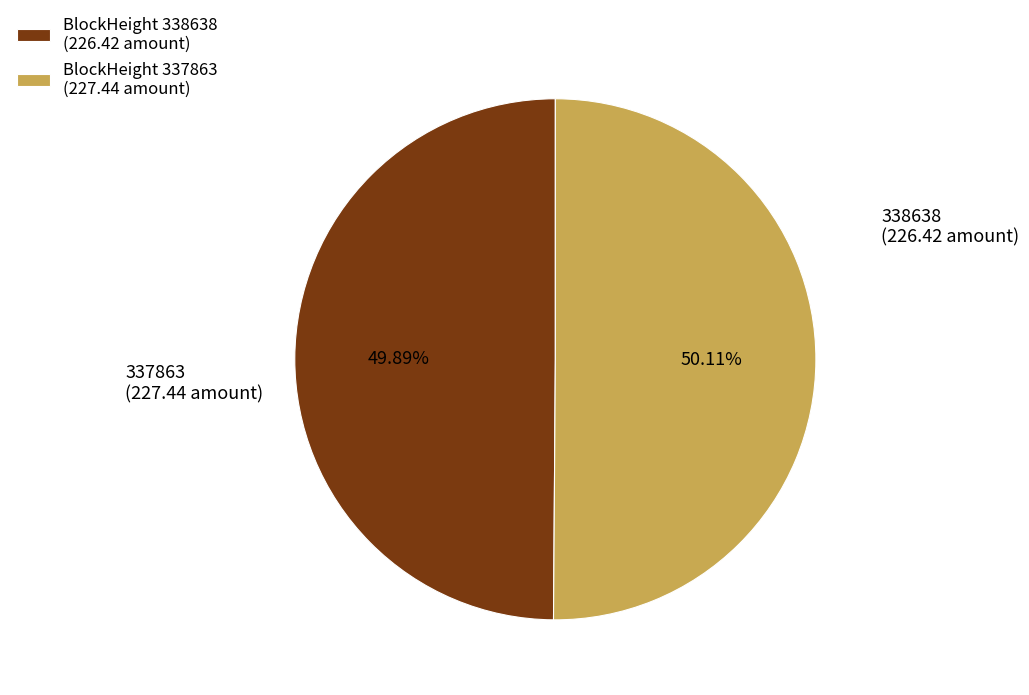

What is the ratio of the value at BlockHeight 337863 (227.44 amount) to the value at BlockHeight 338638 (226.42 amount)?

1.0